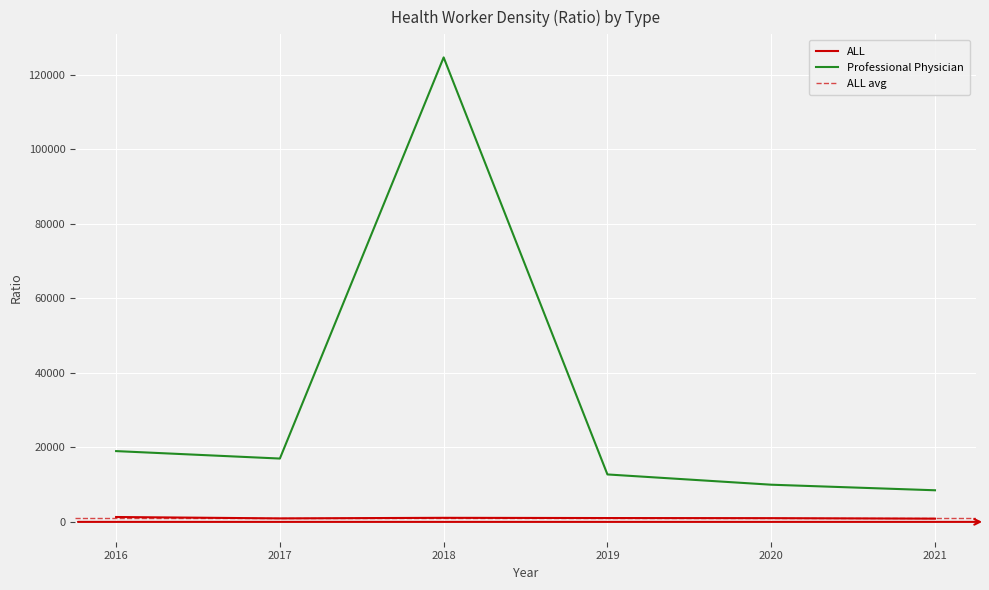

Between 2021 and 2018, which is larger?

2018